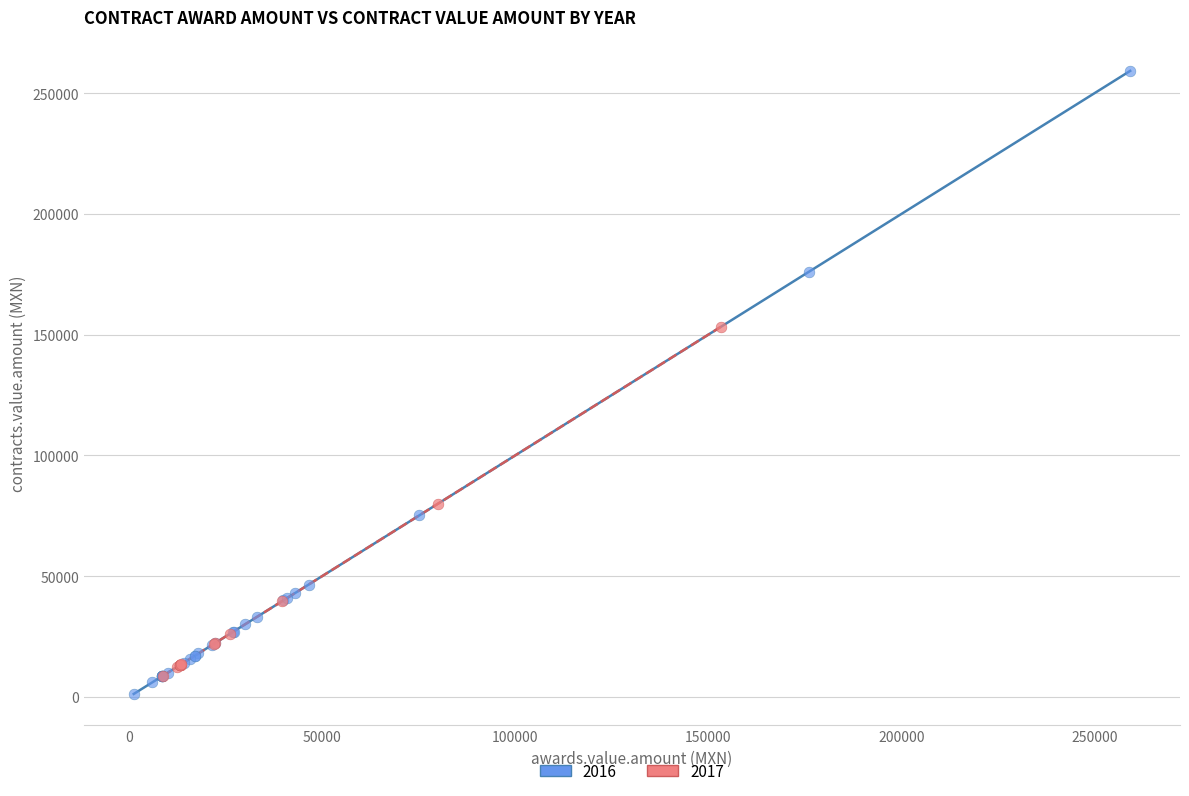

Which series reaches the minimum Y coordinate?

2016